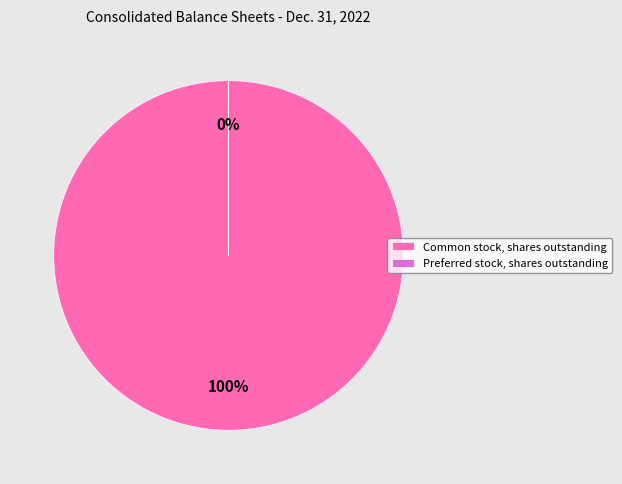

To the nearest percent, what is the average slice percentage?

50%